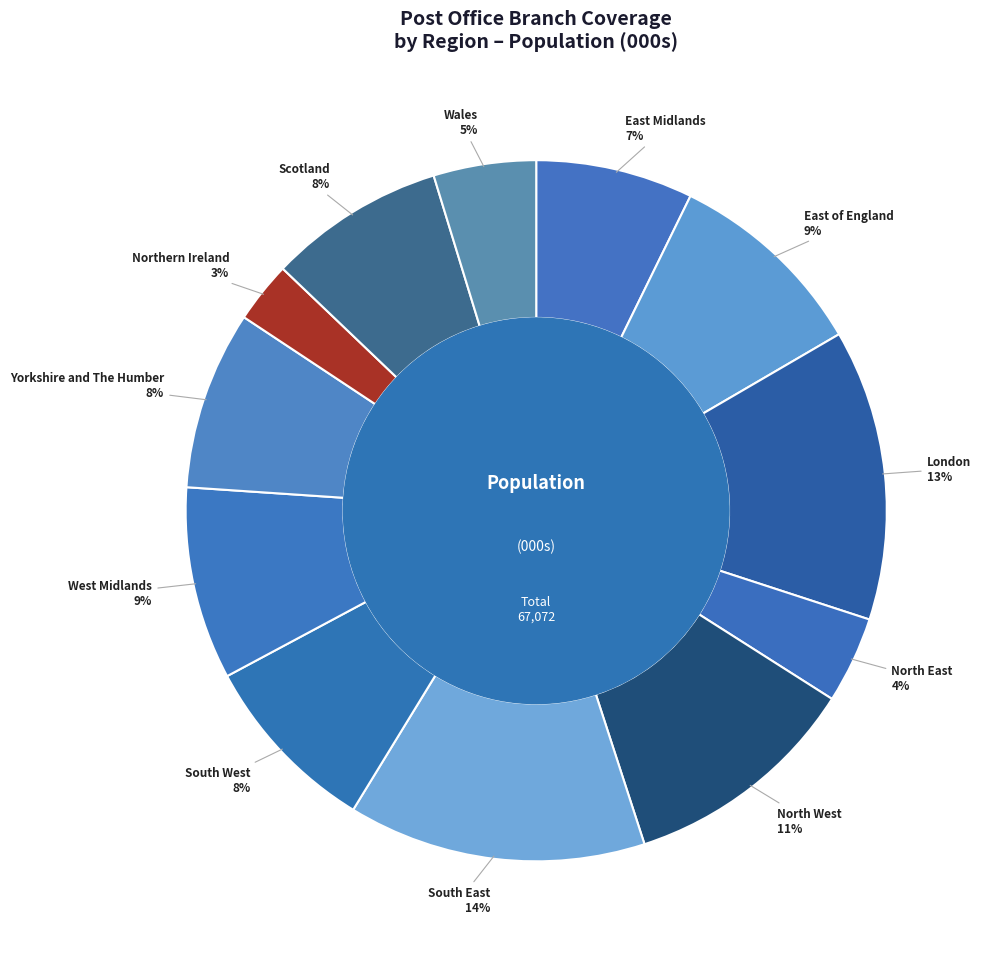

What is the smallest slice in the pie chart?

Northern Ireland